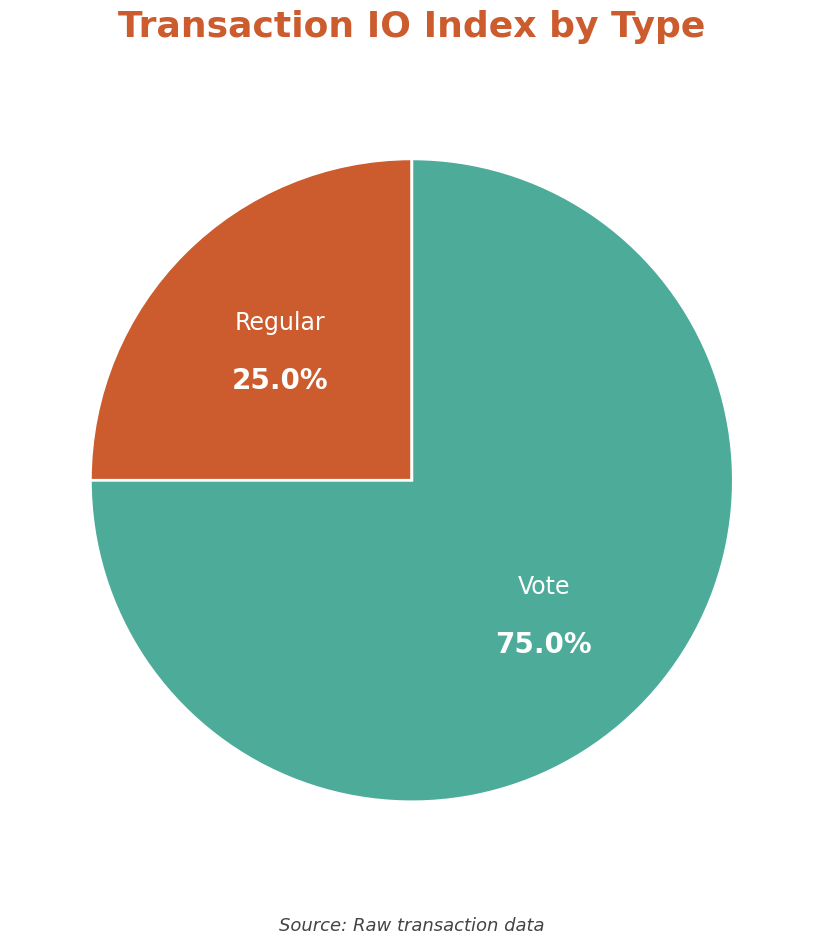

Is Vote the majority of the pie?

Yes